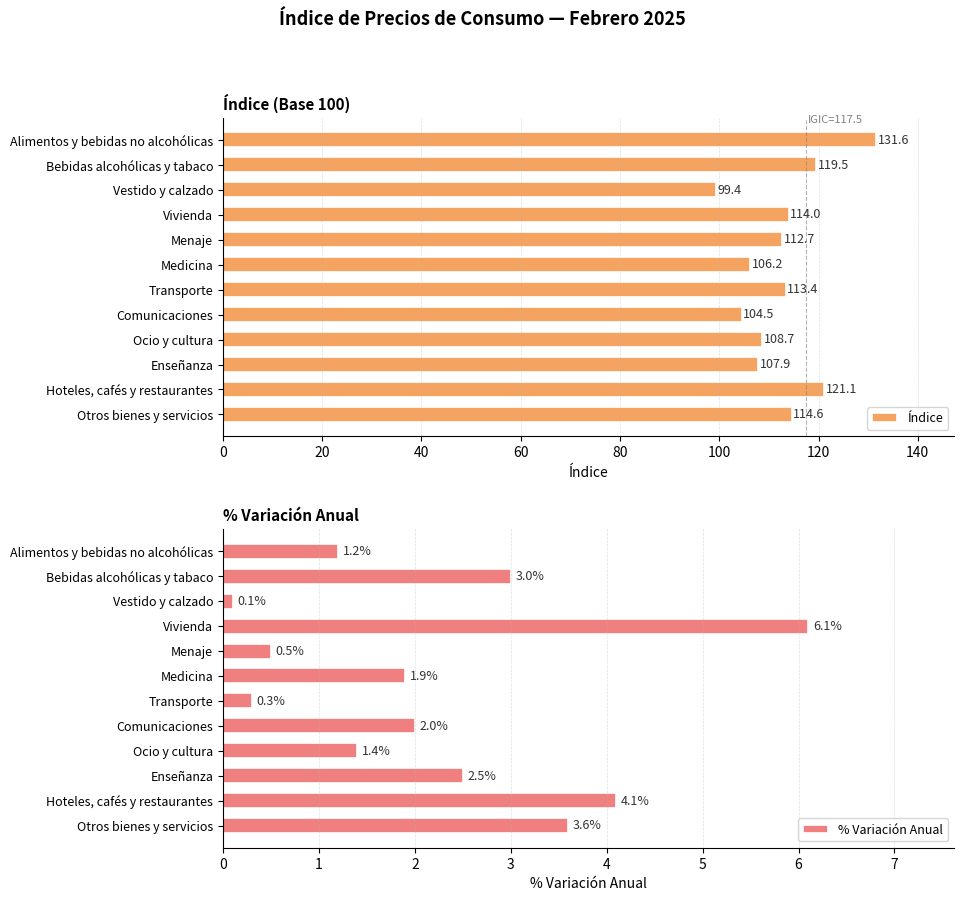

What is the difference between the second highest and minimum values in the Índice series?

21.7